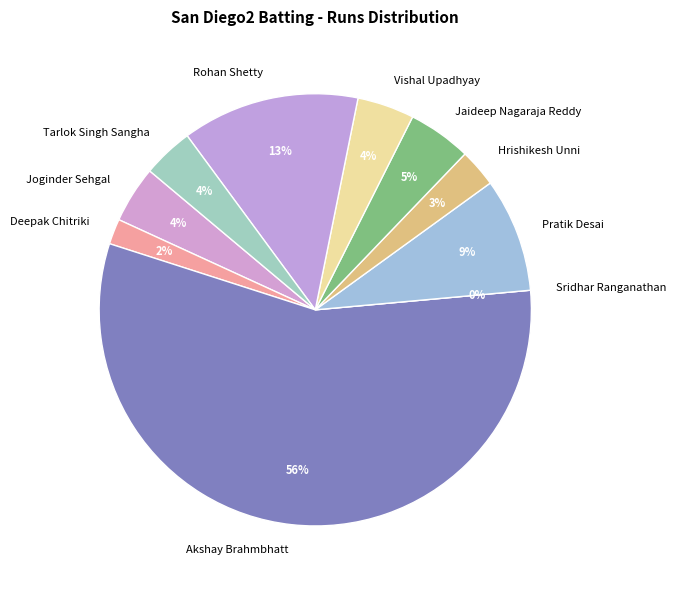

True or false: Joginder Sehgal accounts for 14% of the total.

False